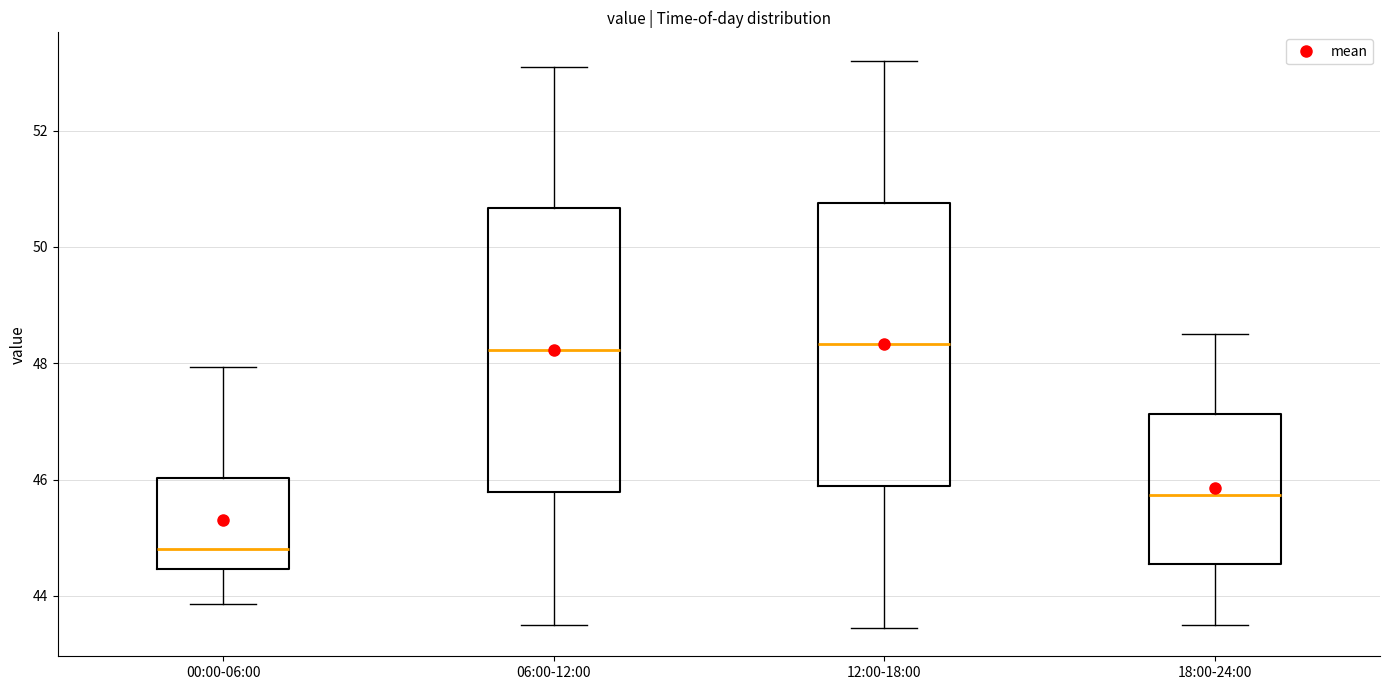

Reading left to right, read every box against the y-axis: the position of its median line, the range the box covers, and the ends of its whiskers. The values are not printed on the chart, so give them approximately, as read against the axis.

00:00-06:00: median 44.8, box 44.4 to 46.0, whiskers 43.8 to 48.0
06:00-12:00: median 48.2, box 45.8 to 50.6, whiskers 43.6 to 53.2
12:00-18:00: median 48.4, box 45.8 to 50.8, whiskers 43.4 to 53.2
18:00-24:00: median 45.8, box 44.6 to 47.2, whiskers 43.6 to 48.6